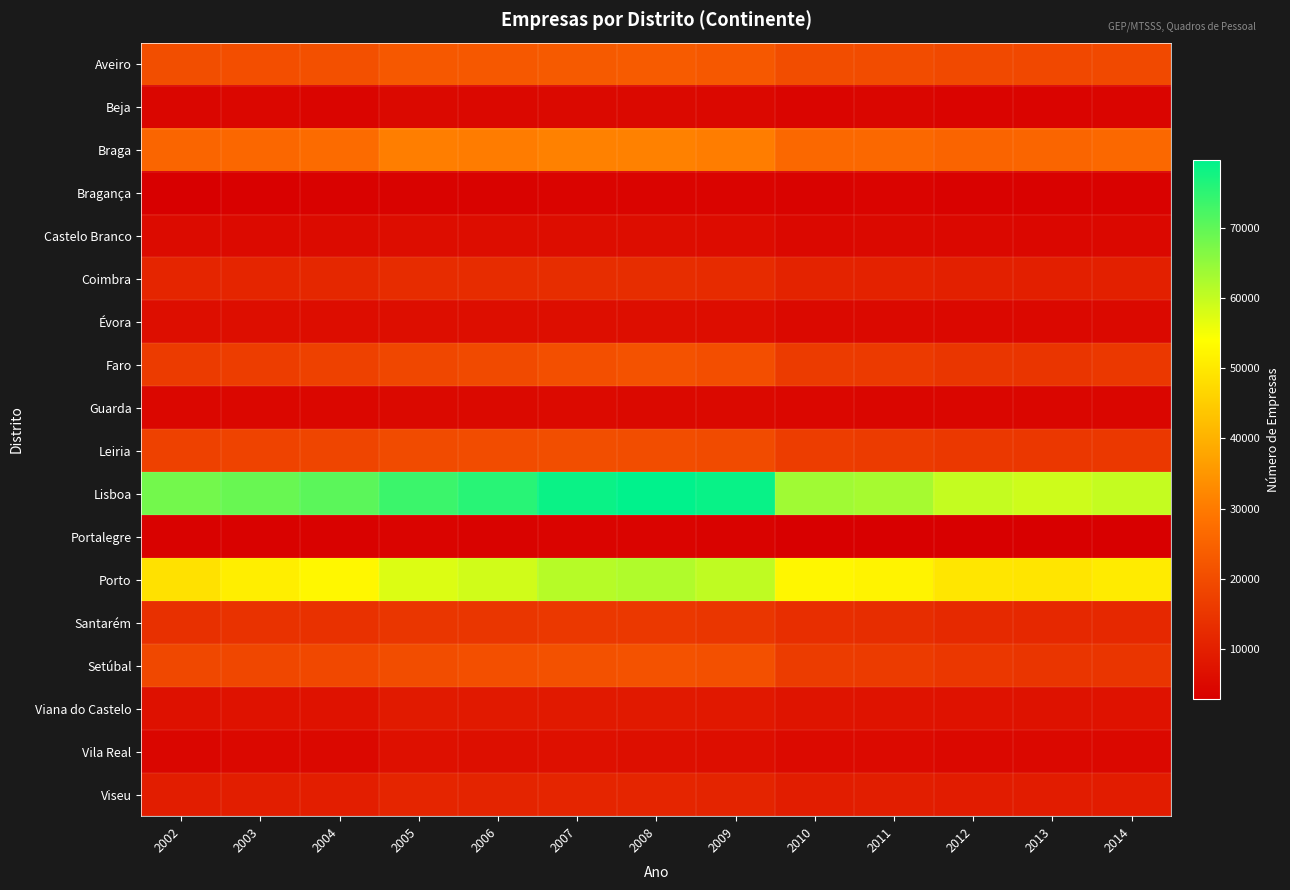

Which series has the largest total across all categories?

Lisboa